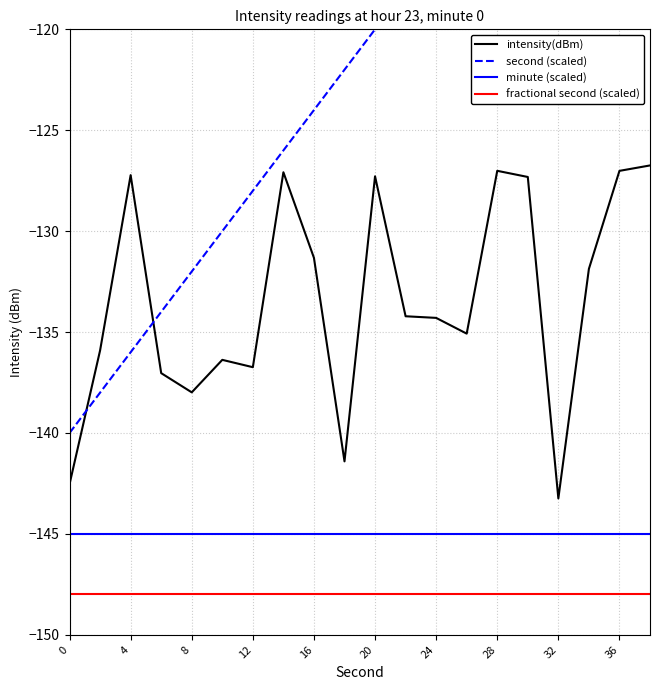

True or false: fractional second (scaled) and intensity(dBm) intersect in this chart.

False